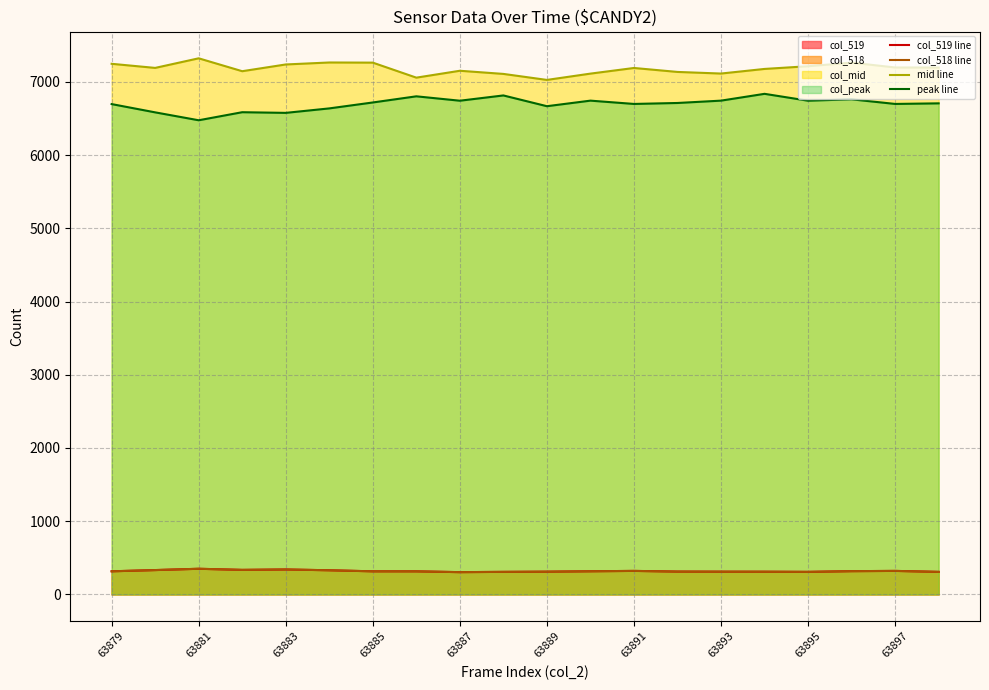

Reading right to left, transcribe all the data shown in this chart.

col_519 line: 308.2	321.5	317.9	308.3	310.4	311.0	312.2	321.5	316.4	311.0	308.3	304.5	315.4	315.8	330.2	341.1	335.5	350.5	332.8	316.0
col_518 line: 308.2	321.6	318.0	308.4	310.5	311.0	312.3	321.6	316.5	311.0	308.4	304.6	315.5	315.8	330.2	341.1	335.5	350.8	332.8	316.2
mid line: 7195.0	7196.0	7262.0	7213.0	7176.0	7113.0	7135.0	7189.0	7112.0	7026.0	7108.0	7151.0	7057.0	7262.0	7264.0	7237.0	7145.0	7321.0	7190.0	7246.0
peak line: 6706.0	6698.0	6761.0	6742.0	6836.0	6743.0	6711.0	6698.0	6743.0	6667.0	6814.0	6742.0	6802.0	6718.0	6637.0	6576.0	6585.0	6475.0	6583.0	6696.0